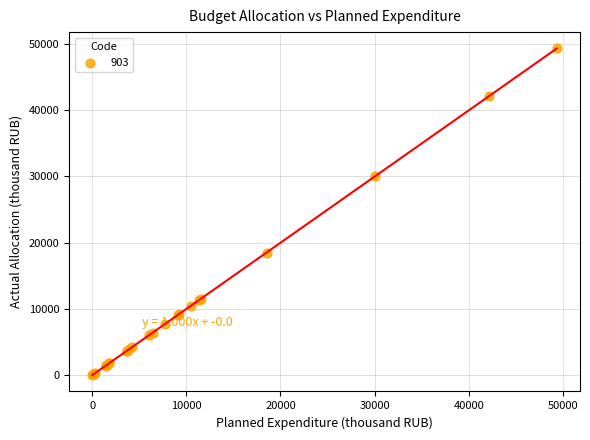

What Y value in the scatter plot is closest to 24669?

30067.6